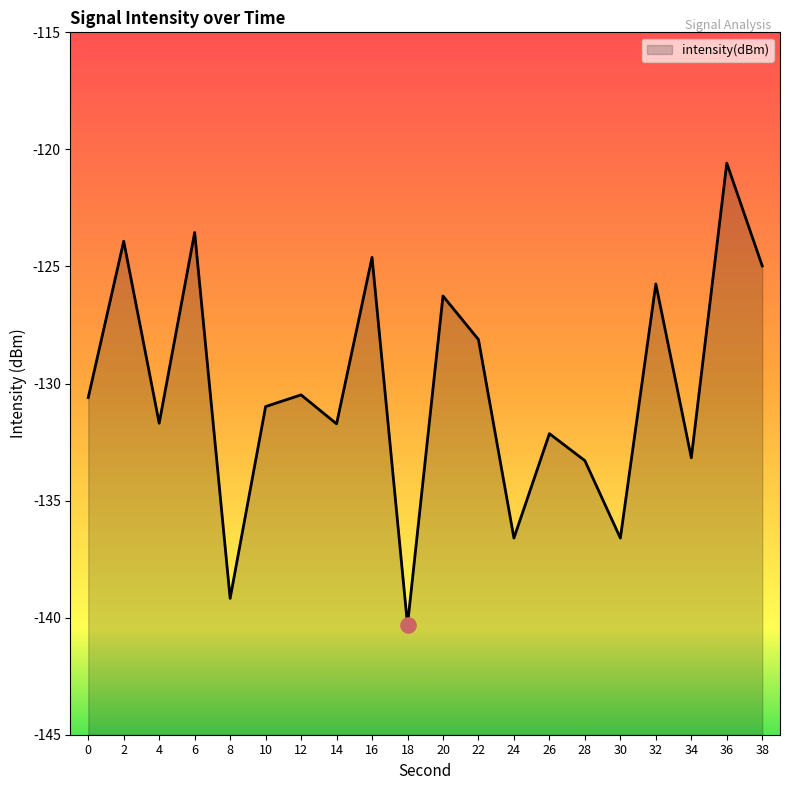

What is the change in value from 24 to 34?

+3.4